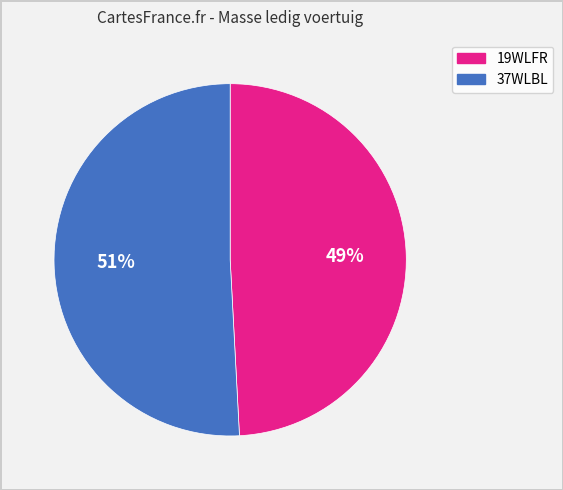

Does any single category account for the majority?

Yes